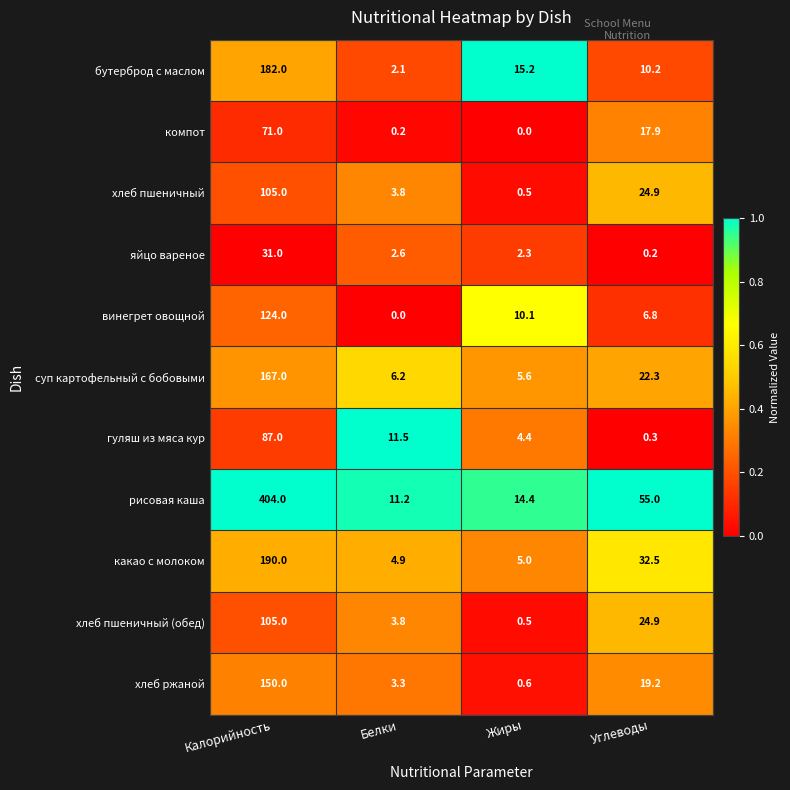

What is the difference between the maximum and second lowest values in the винегрет овощной series?

117.2